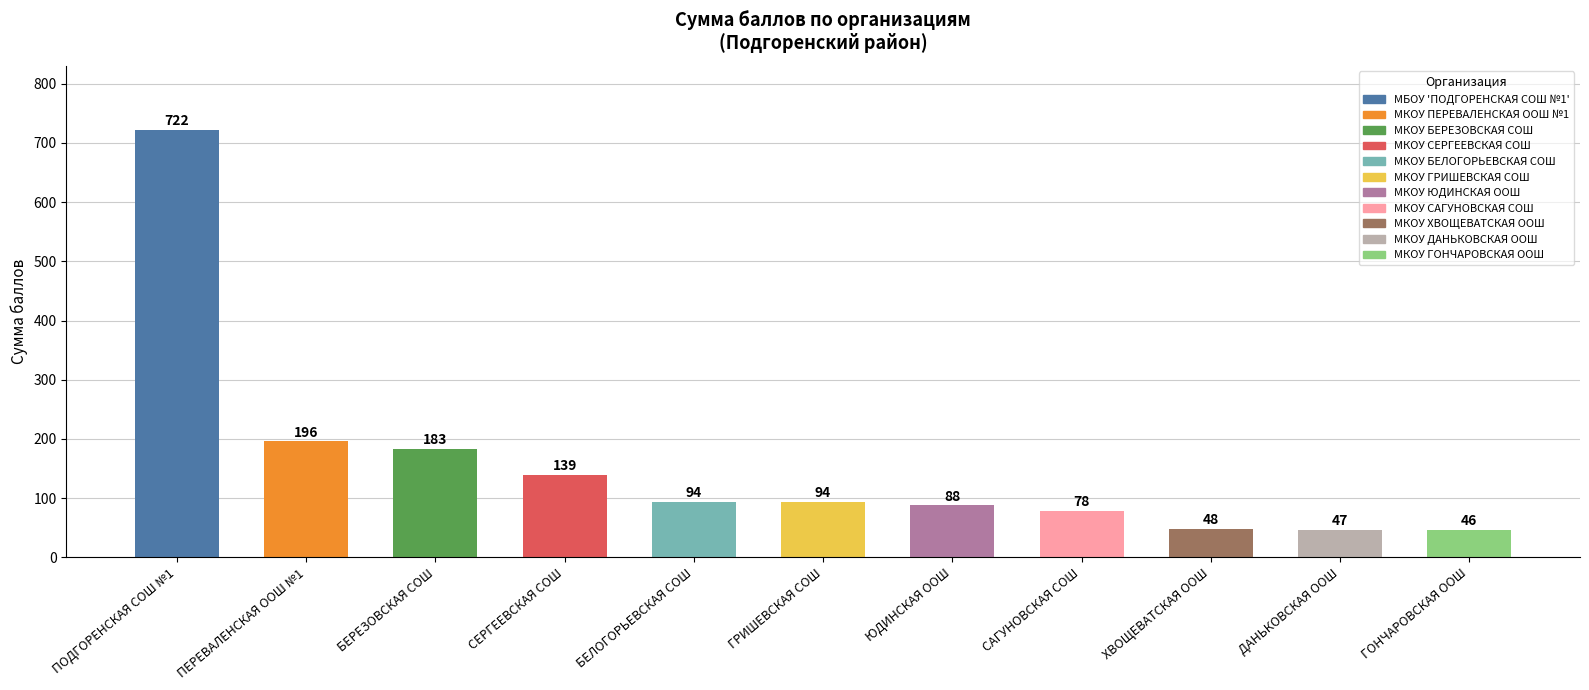

Which category has the lowest value across all series?

ГОНЧАРОВСКАЯ ООШ